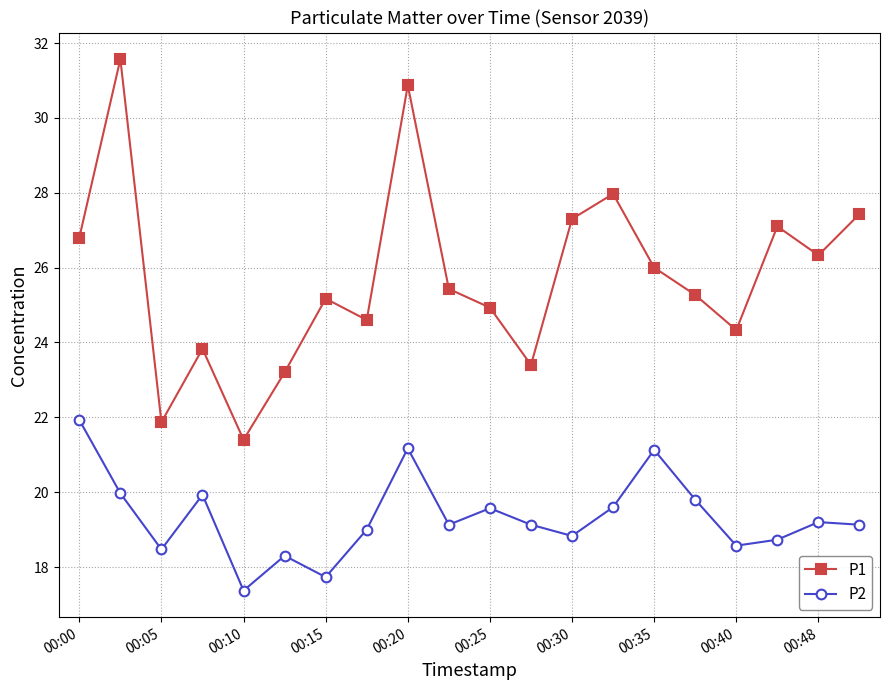

True or false: P1 and P2 cross at least once.

False